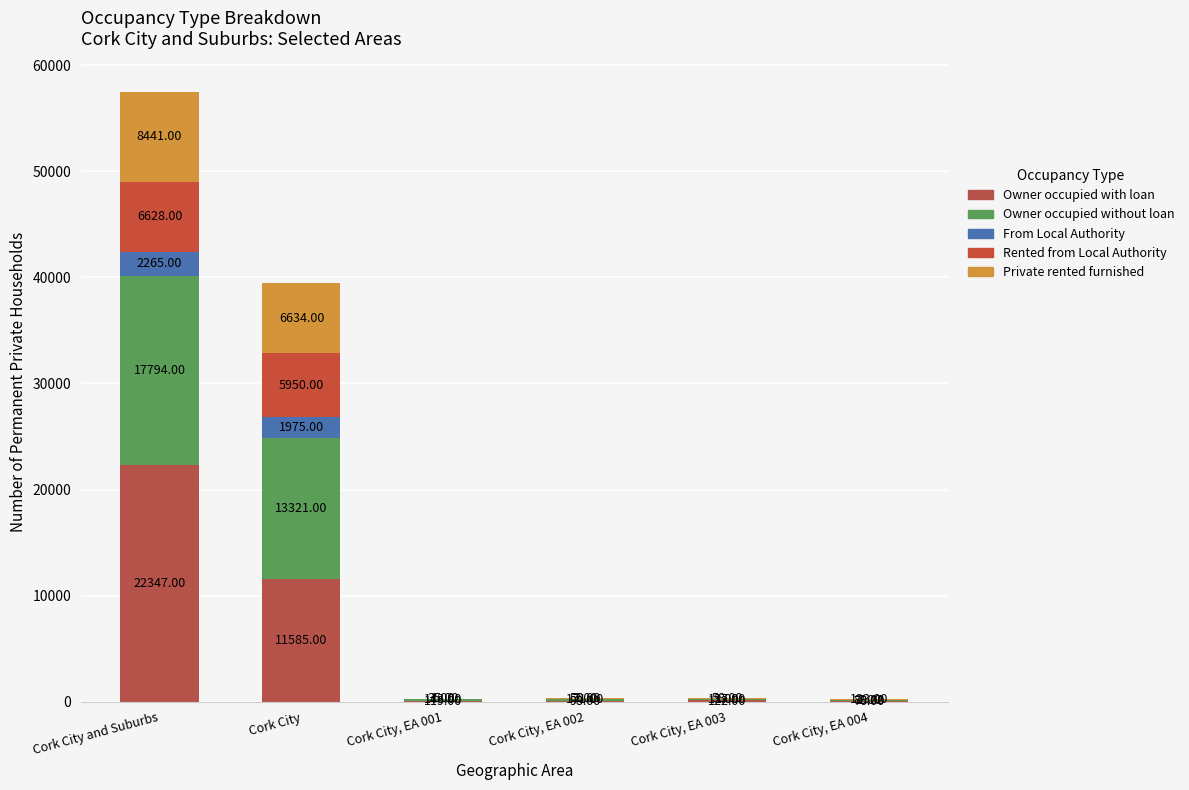

The value of Owner occupied without loan or mortgage at Cork City, EA 004 is 89. True or false?

True